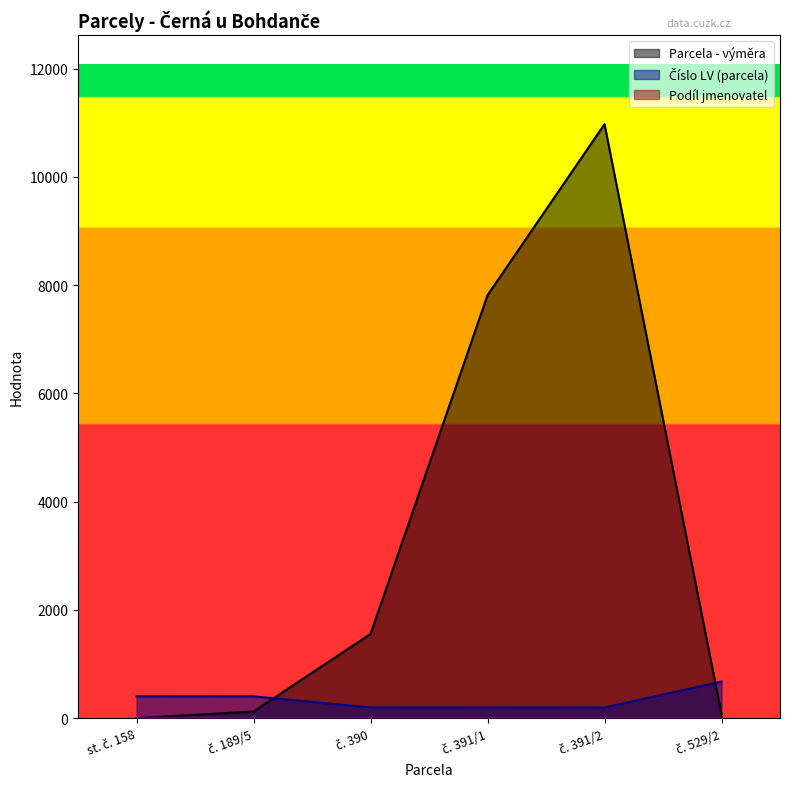

What is the minimum value for Číslo LV (parcela)?

199